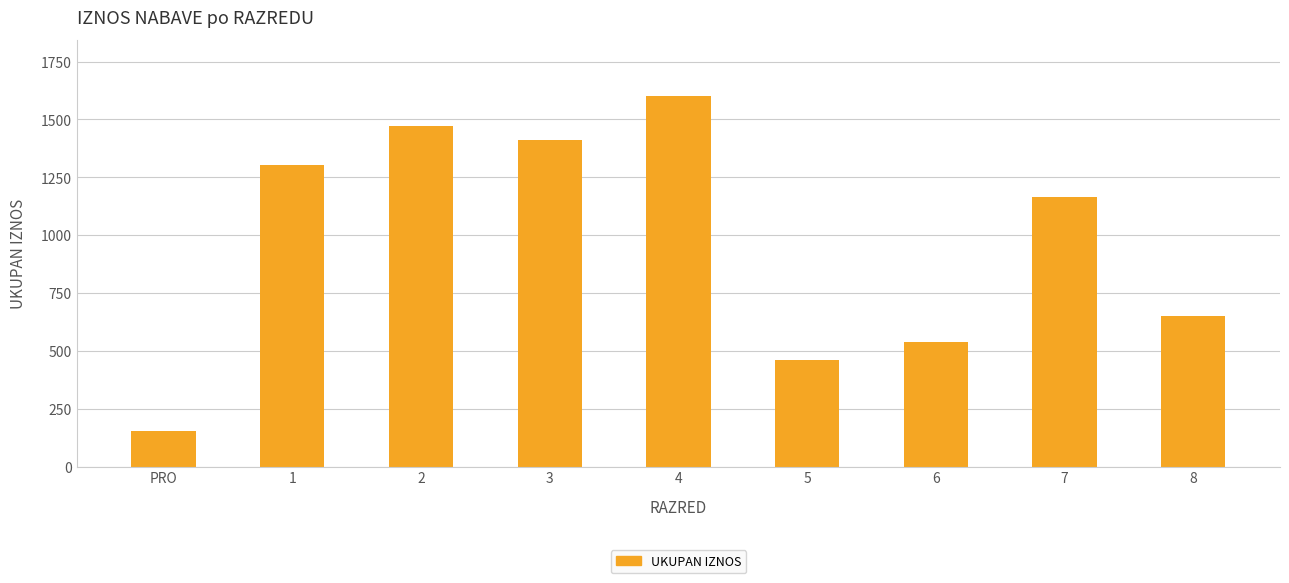

At which category does the chart reach its minimum across all series?

PRO